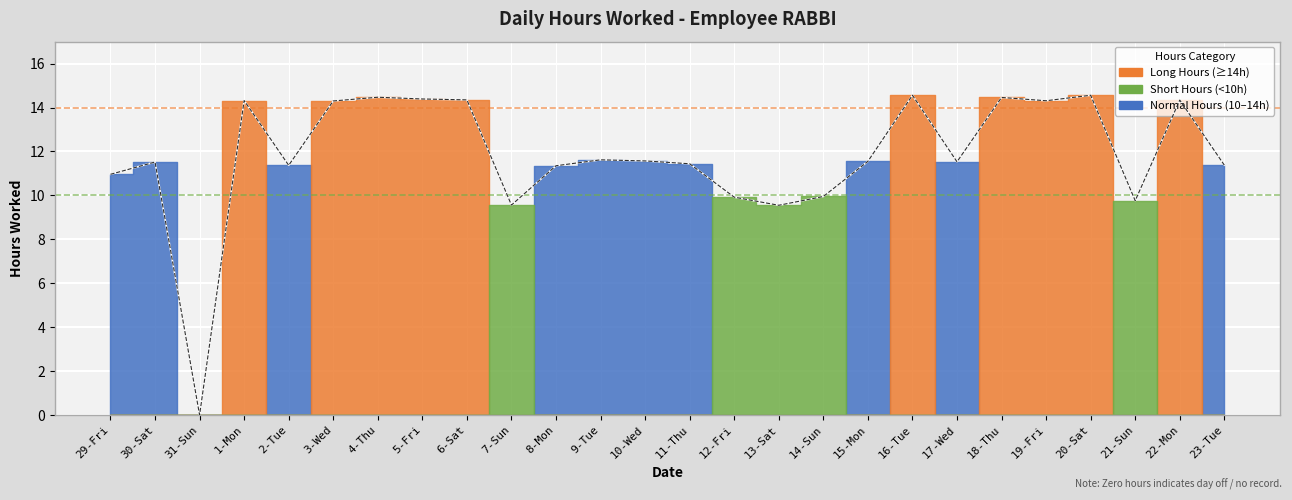

Is it true that the value at 30-Sat is 2.4?

False